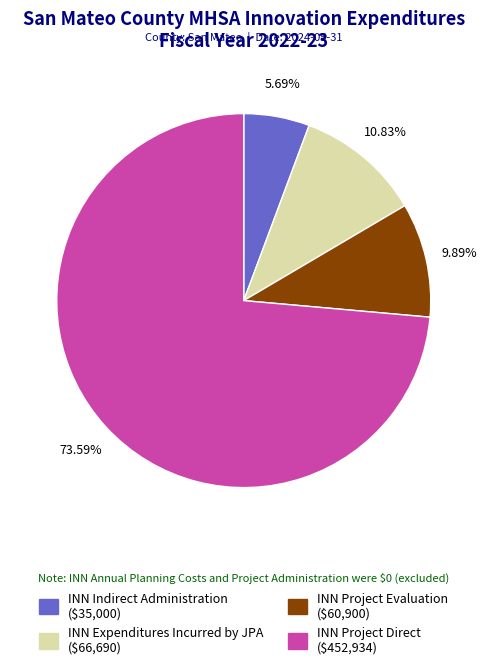

Is there any slice that represents more than half of the pie?

Yes